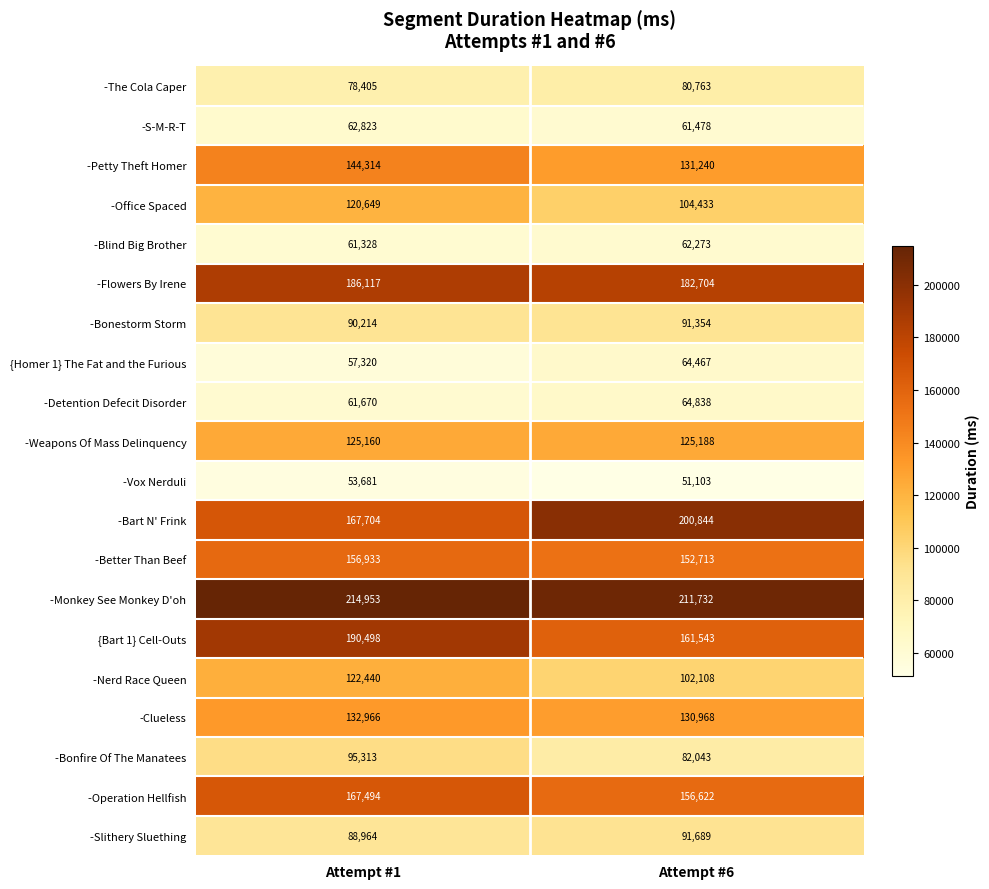

What is the total value across all series at Attempt #1?

2378946